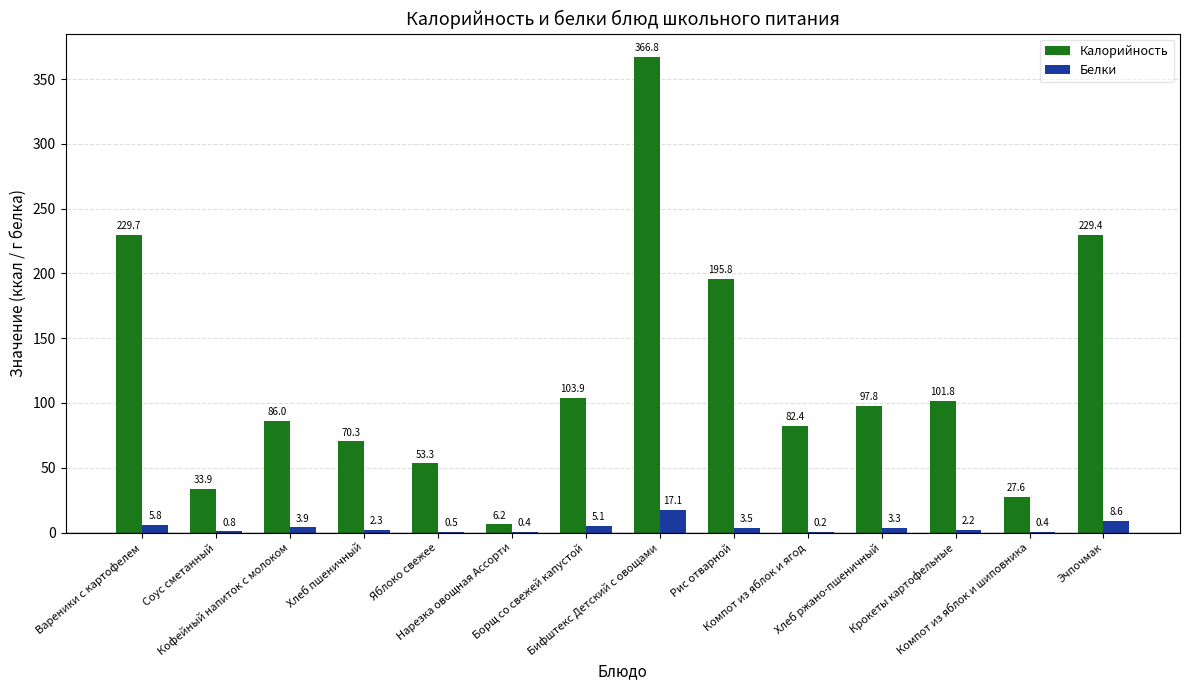

What is the sum of all Калорийность values?

1684.9